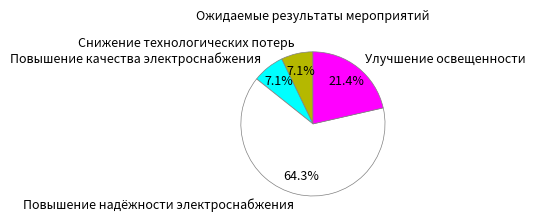

What is the largest slice in the pie chart?

Повышение надёжности электроснабжения